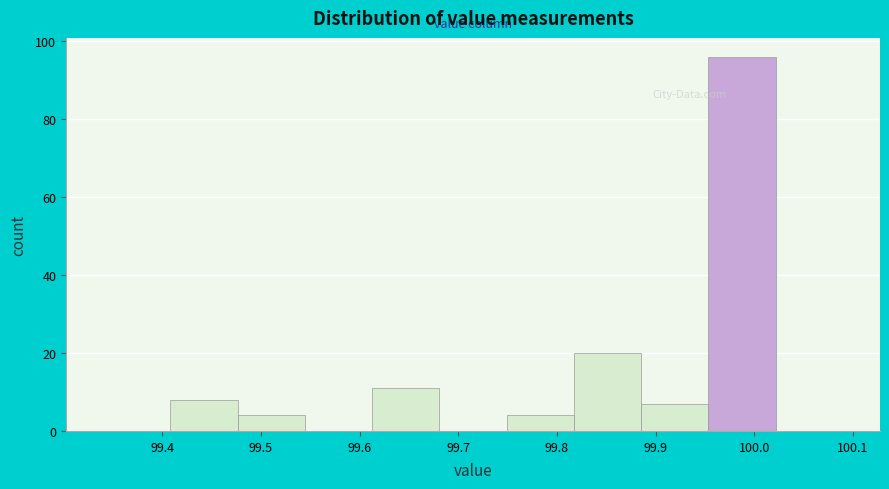

Reading left to right, transcribe this chart: for each bar, give the range it covers on the x-axis and its height. Neither the bar edges nor the heights are printed on the chart, so give them approximately, as read against the axes.

99.34 to 99.41: 0
99.41 to 99.48: 8
99.48 to 99.54: 4
99.54 to 99.61: 0
99.61 to 99.68: 12
99.68 to 99.75: 0
99.75 to 99.82: 4
99.82 to 99.89: 20
99.89 to 99.95: 8
99.95 to 100.02: 96
100.02 to 100.09: 0